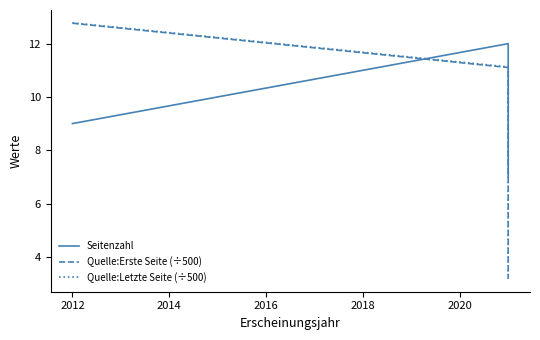

What is the average value of the Quelle:Erste Seite (÷500) series?

9.0